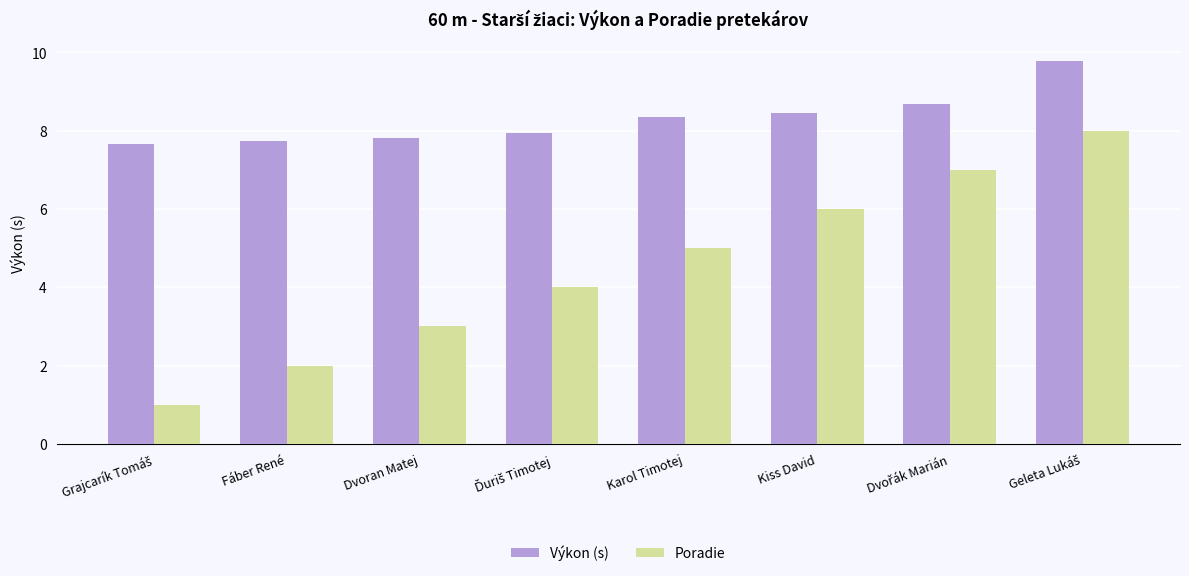

Which series has the largest total across all categories?

Výkon (s)